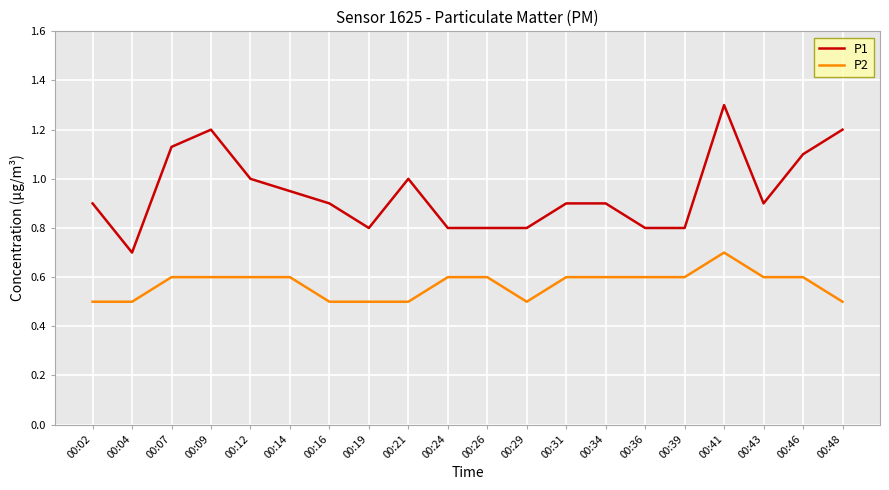

Which series has the largest total across all categories?

P1